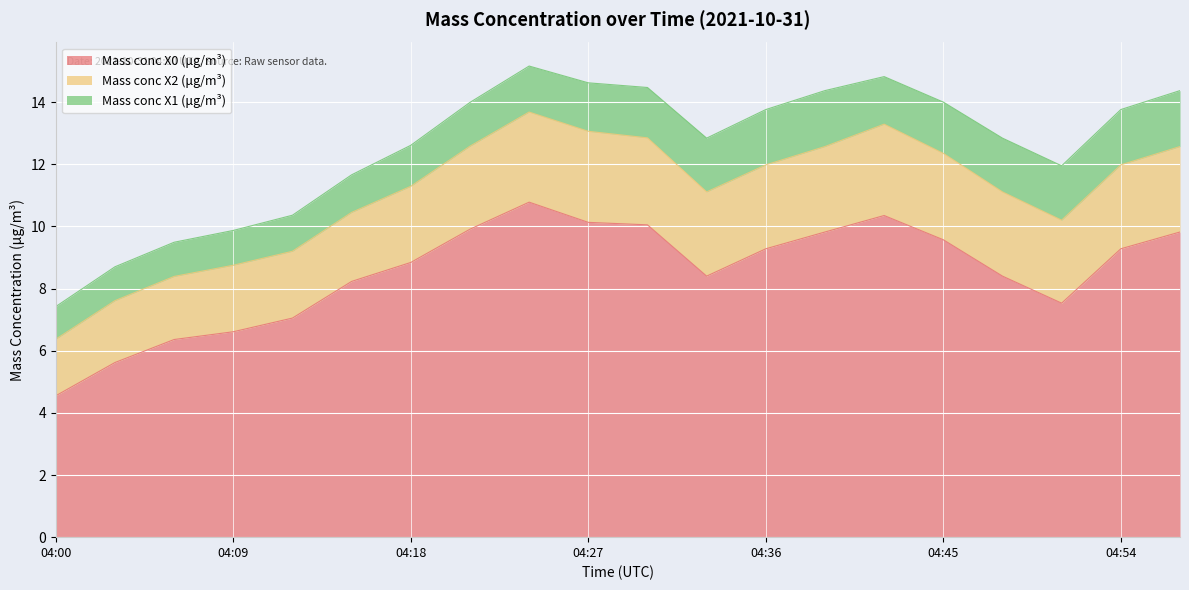

True or false: Mass conc X2 (μg/m³) and Mass conc X0 (μg/m³) intersect in this chart.

False